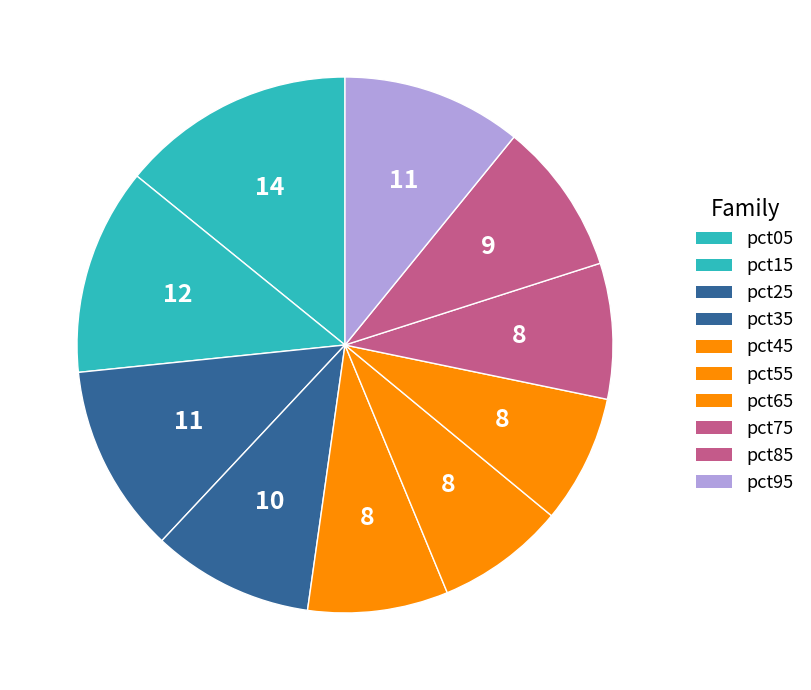

Between pct25 and pct85, which is larger?

pct25